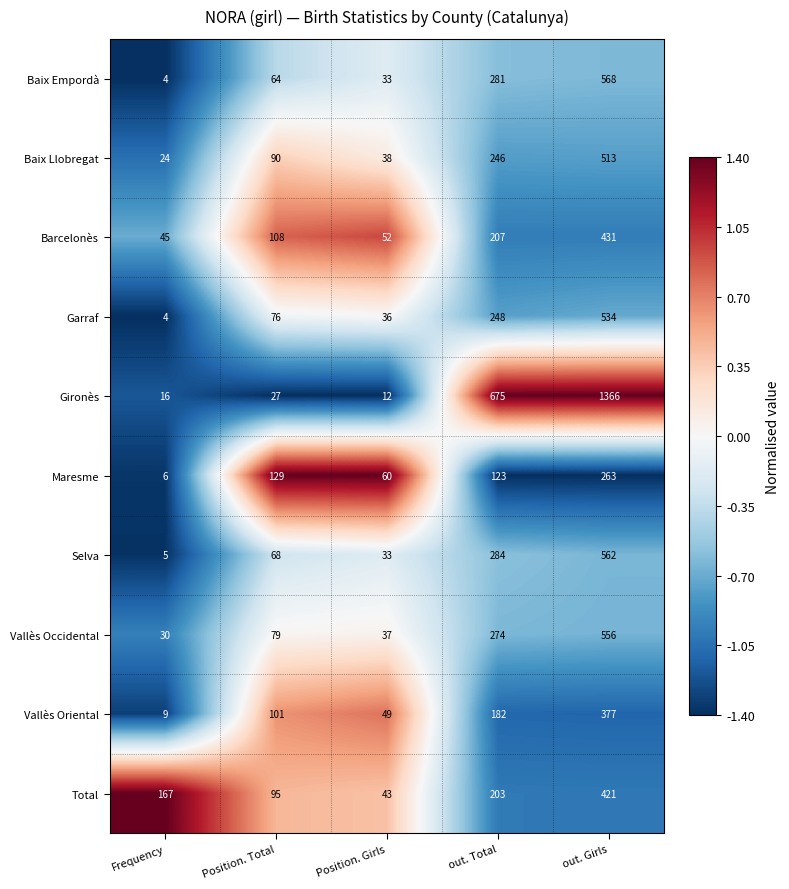

What is the maximum value for Maresme?

263